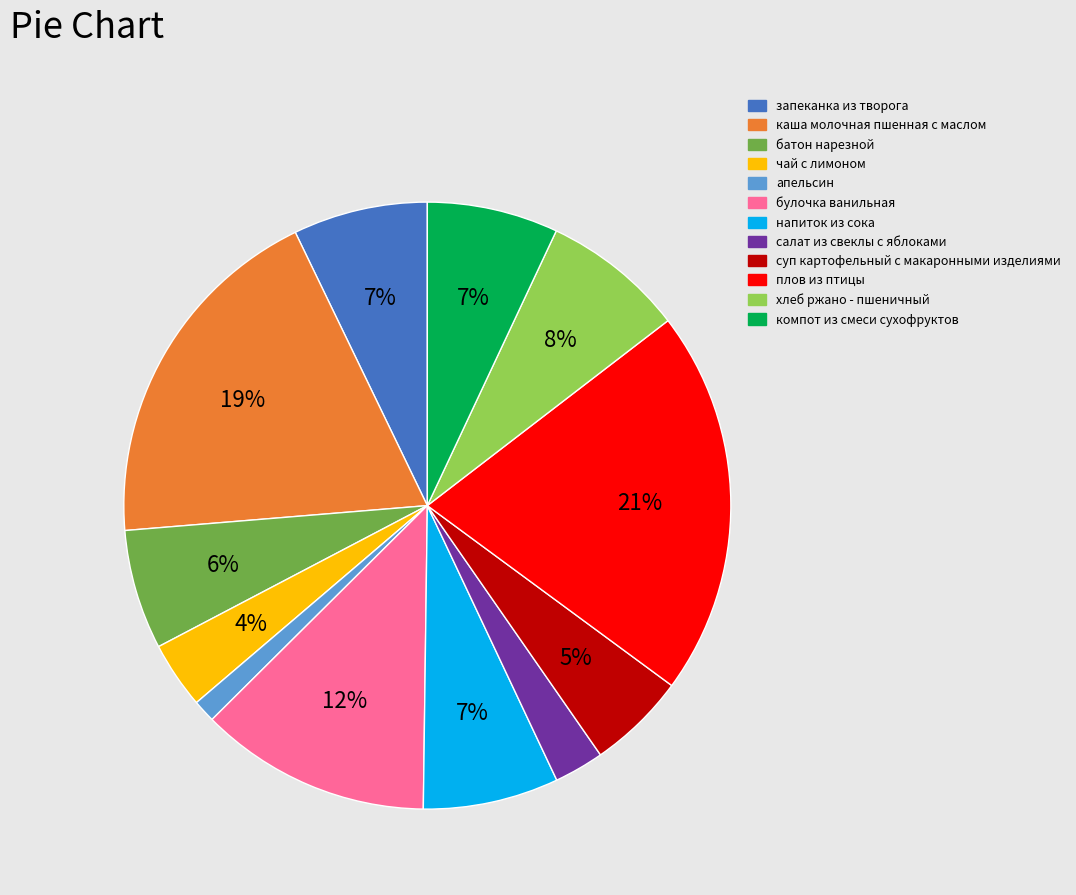

What is the ratio of the value at хлеб ржано - пшеничный to the value at запеканка из творога?

1.1